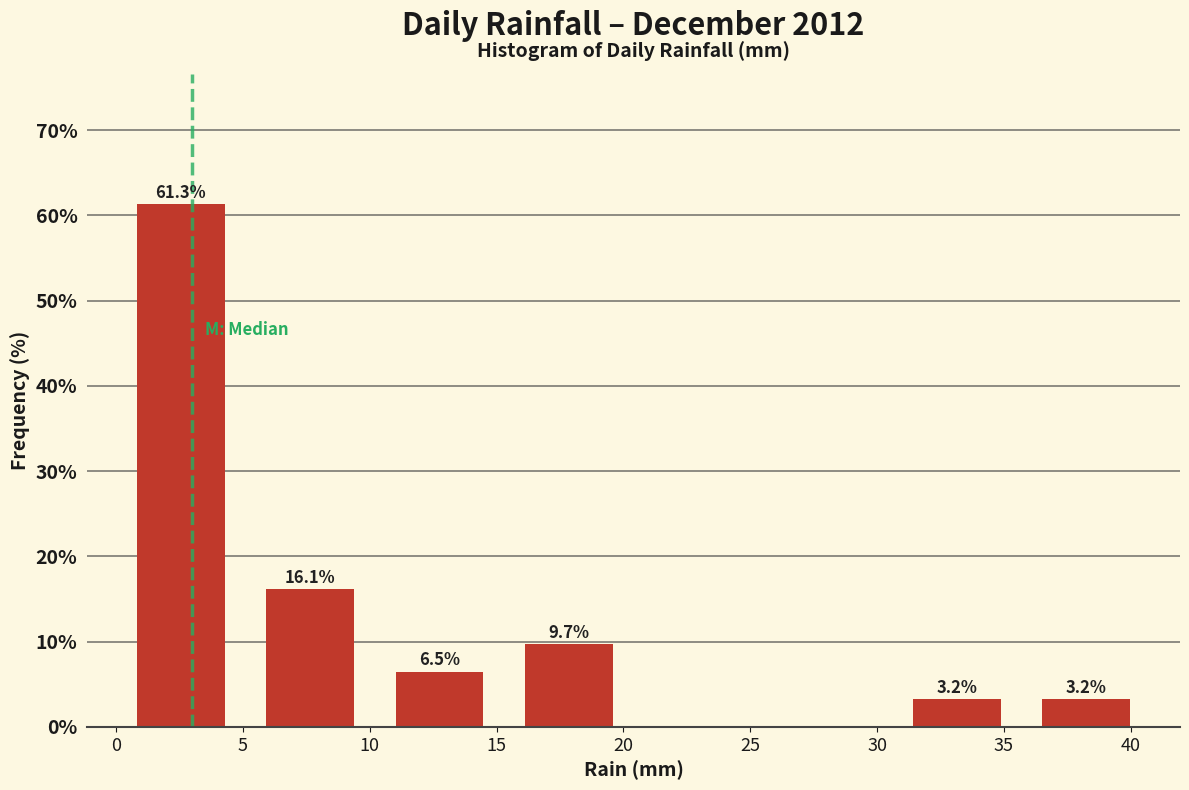

Which range on the x-axis has the tallest bar?

0.0 to 5.1